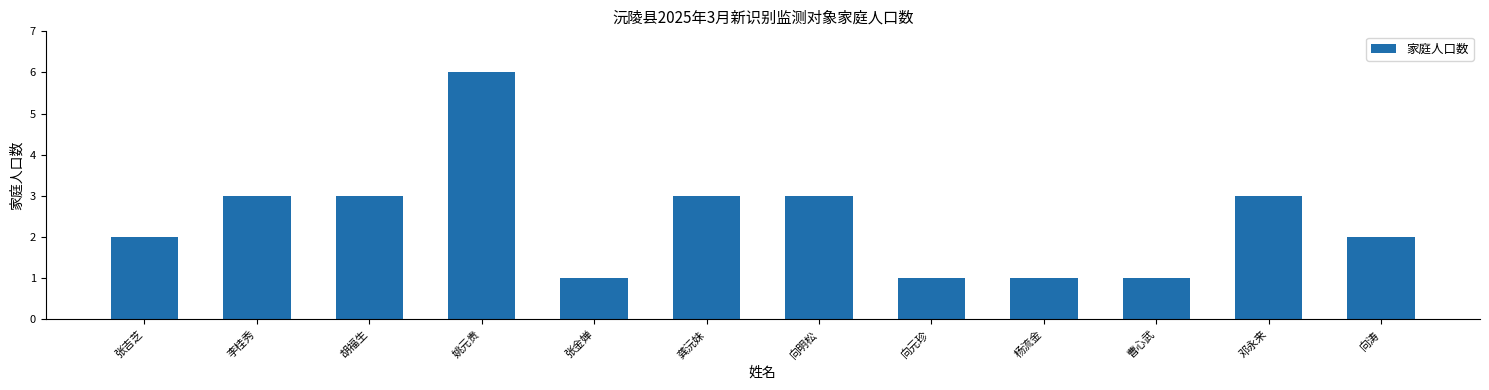

Read the value at 向明松.

3